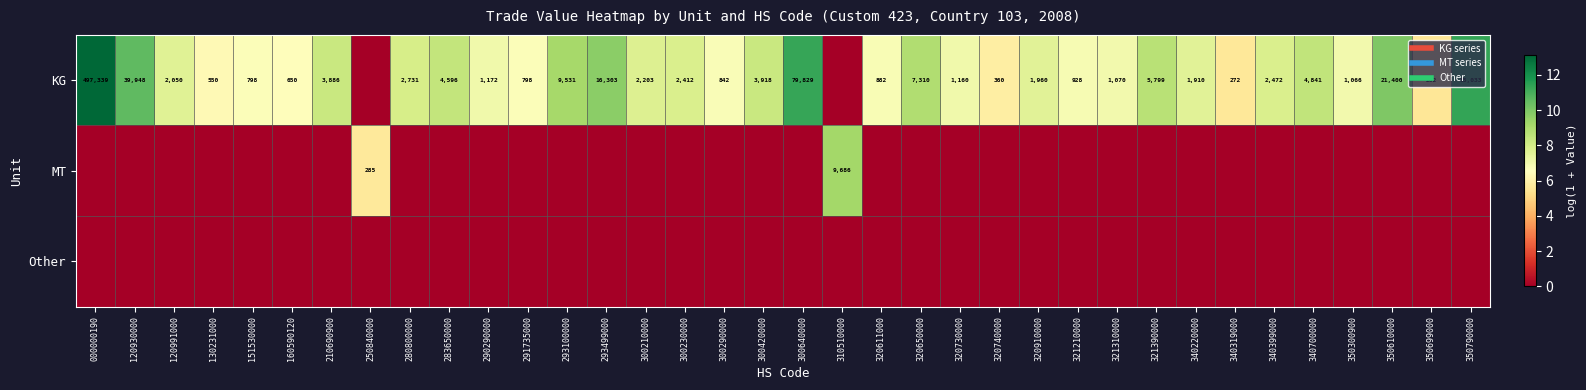

How many categories are shown in the chart?

36